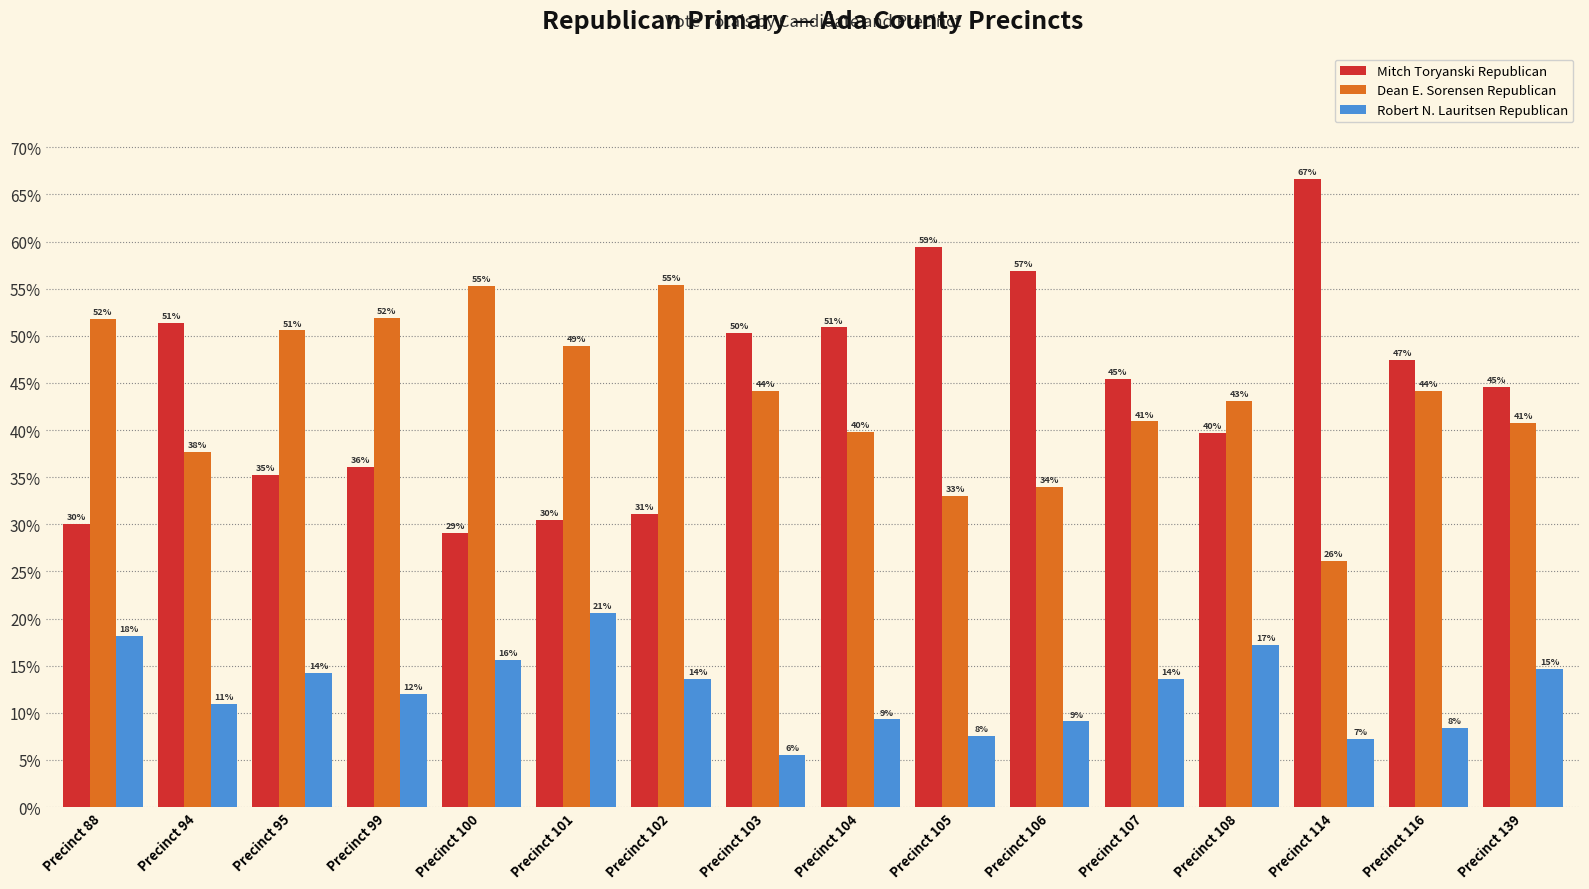

Which series changed the most between Precinct 95 and Precinct 106?

Mitch Toryanski Republican